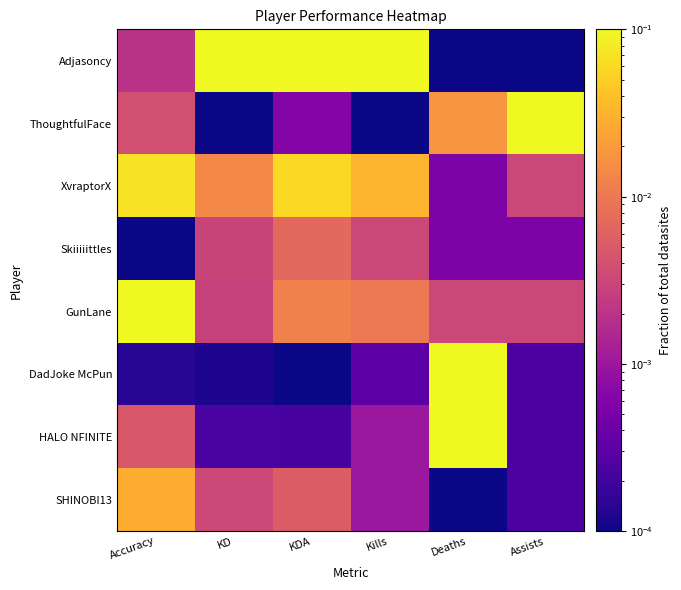

Reading left to right, extract all data points from this chart.

Adjasoncy: Accuracy=0.0	KD=0.1	KDA=0.1	Kills=0.1	Deaths=0.0	Assists=0.0
ThoughtfulFace: Accuracy=0.0	KD=0.0	KDA=0.0	Kills=0.0	Deaths=0.0	Assists=0.1
XvraptorX: Accuracy=0.1	KD=0.0	KDA=0.1	Kills=0.0	Deaths=0.0	Assists=0.0
Skiiiiittles: Accuracy=0.0	KD=0.0	KDA=0.0	Kills=0.0	Deaths=0.0	Assists=0.0
GunLane: Accuracy=0.1	KD=0.0	KDA=0.0	Kills=0.0	Deaths=0.0	Assists=0.0
DadJoke McPun: Accuracy=0.0	KD=0.0	KDA=0.0	Kills=0.0	Deaths=0.1	Assists=0.0
HALO NFINITE: Accuracy=0.0	KD=0.0	KDA=0.0	Kills=0.0	Deaths=0.1	Assists=0.0
SHINOBI13: Accuracy=0.0	KD=0.0	KDA=0.0	Kills=0.0	Deaths=0.0	Assists=0.0